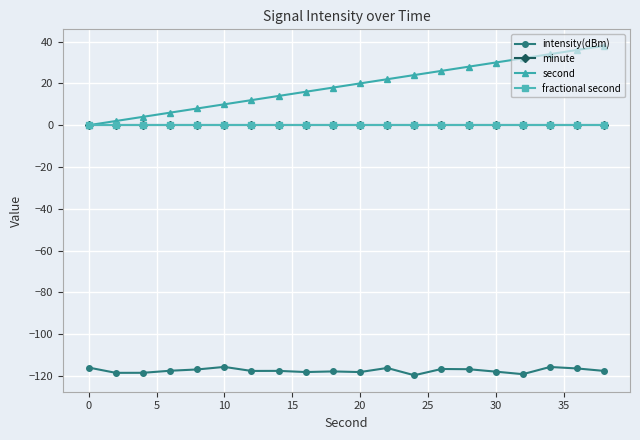

What is the maximum value for intensity(dBm)?

-115.7